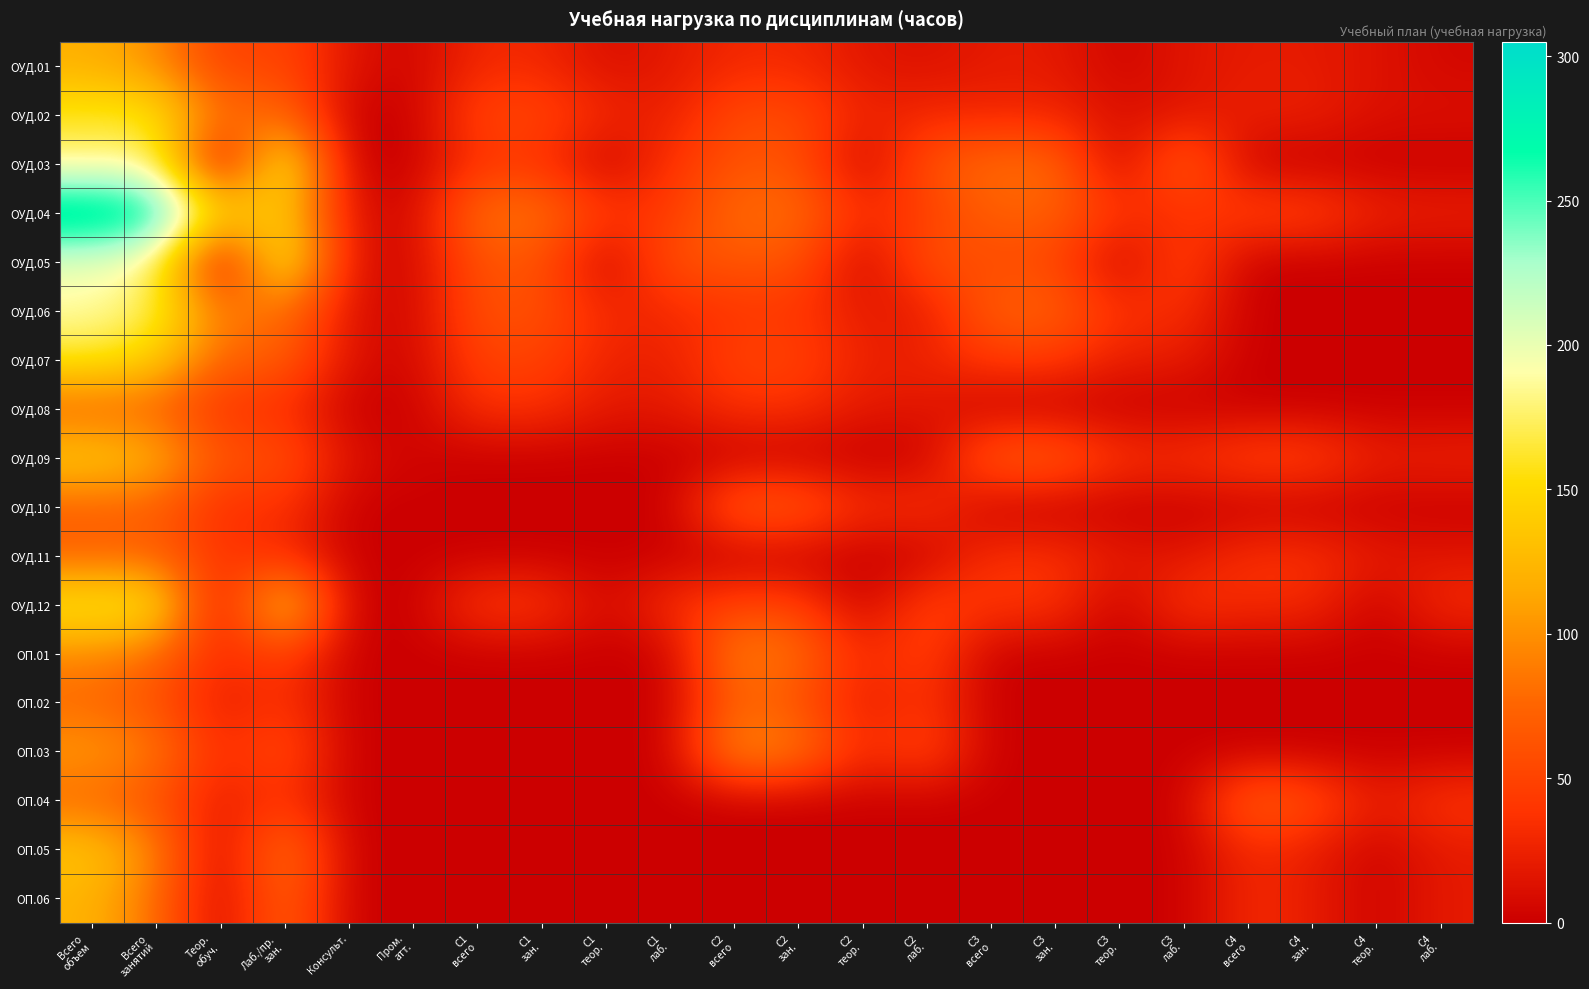

Which category has the lowest value across all series?

Консульт.